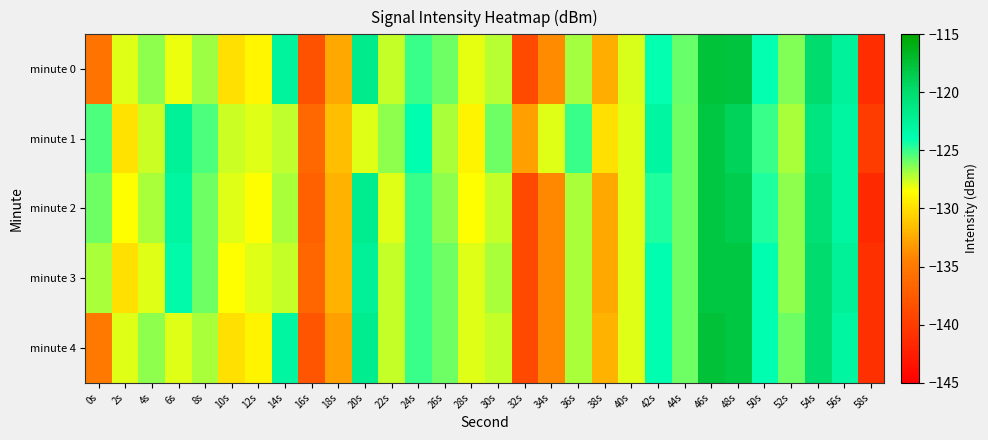

What is the smallest value displayed?

-141.5